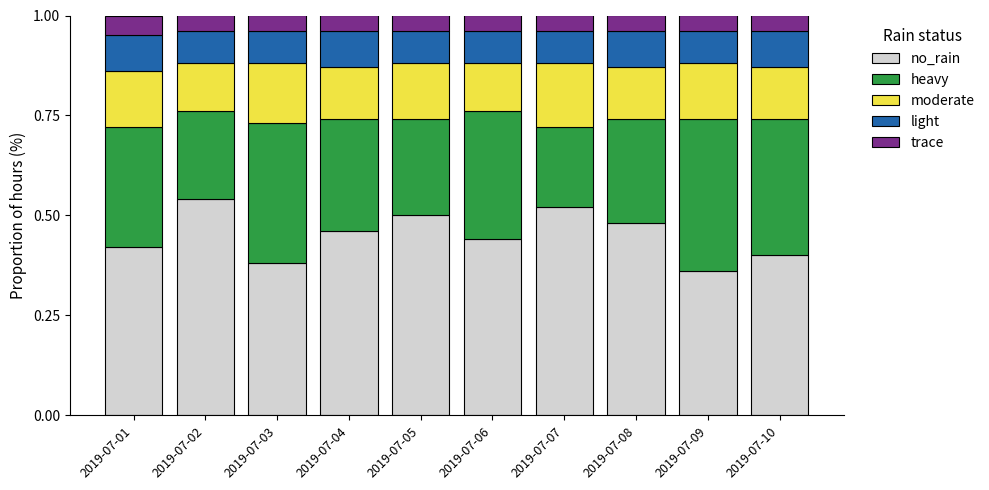

What is the sum of all no_rain values?

4.5